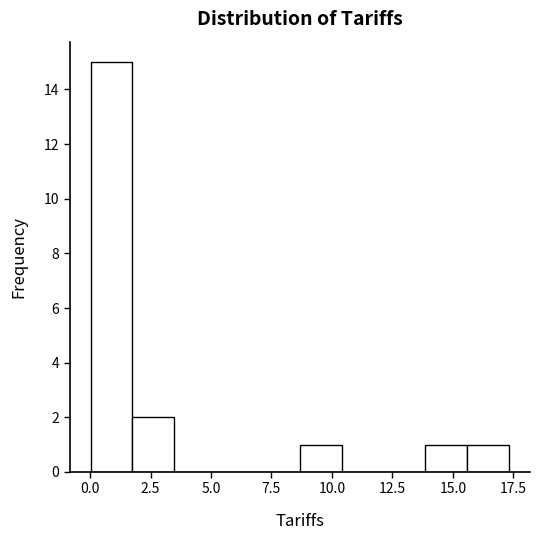

Around what value on the x-axis is the tallest bar? Give the approximate position of its centre, as read against the axis.

1.0